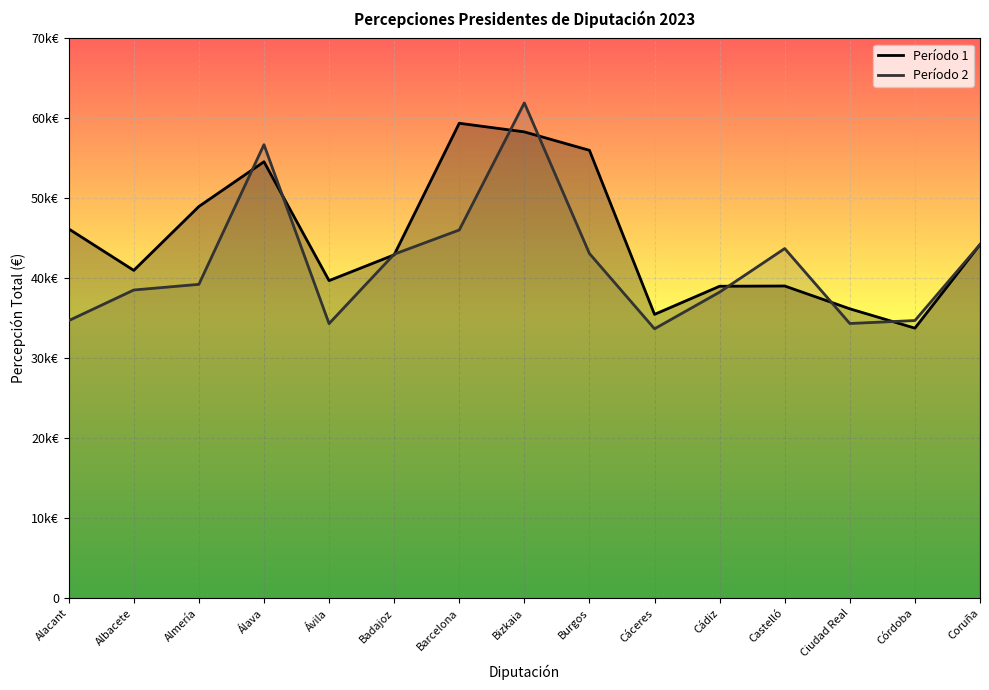

How many data points does each series have?

15